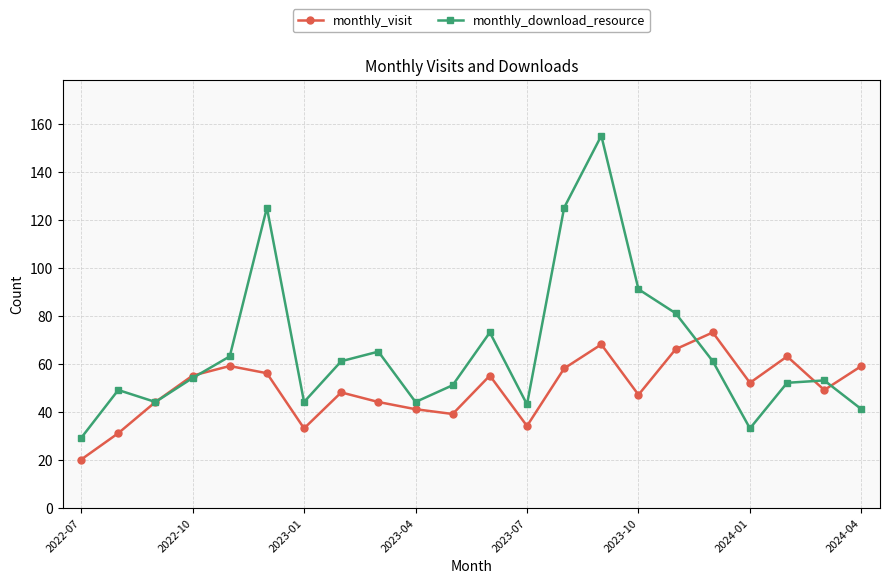

List the series in order of their overall mean, lowest first.

monthly_visit, monthly_download_resource